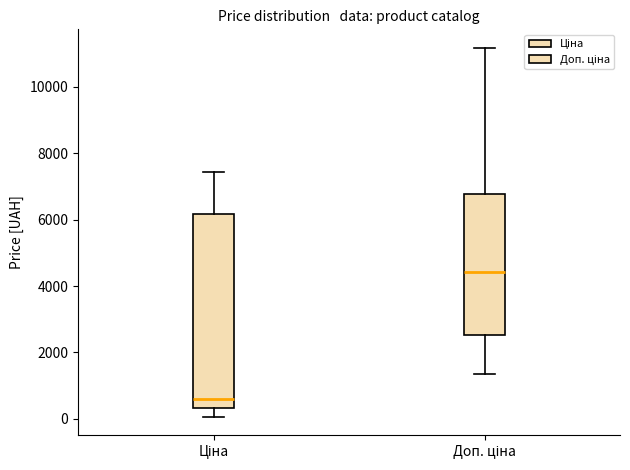

Reading left to right, read every box against the y-axis: the position of its median line, the range the box covers, and the ends of its whiskers. The values are not printed on the chart, so give them approximately, as read against the axis.

Ціна: median 600, box 400 to 6200, whiskers 0 to 7400
Доп. ціна: median 4400, box 2600 to 6800, whiskers 1400 to 11200